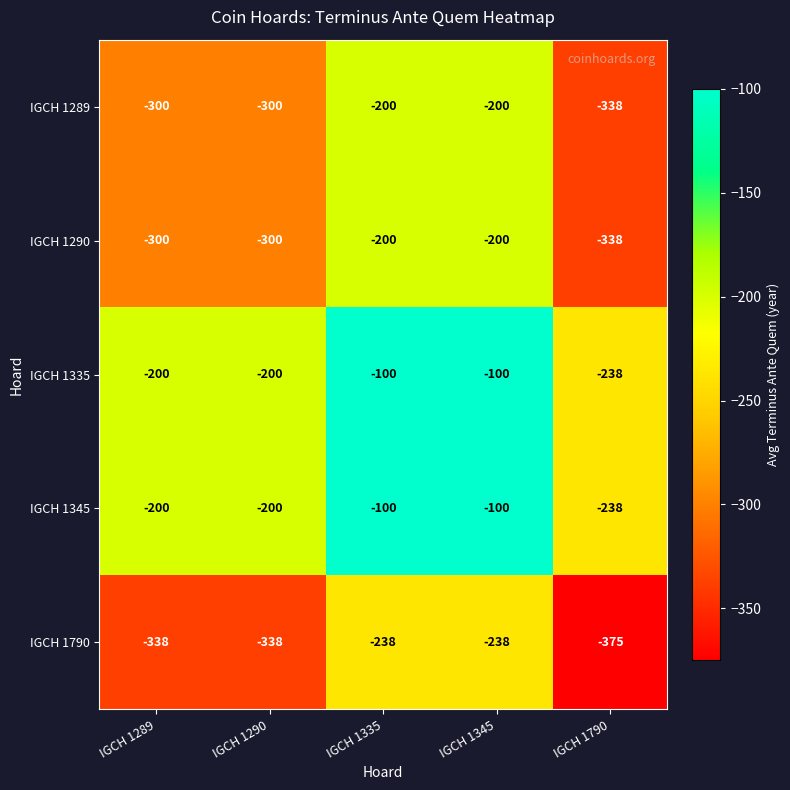

How many values in the IGCH 1345 series are below -200?

1